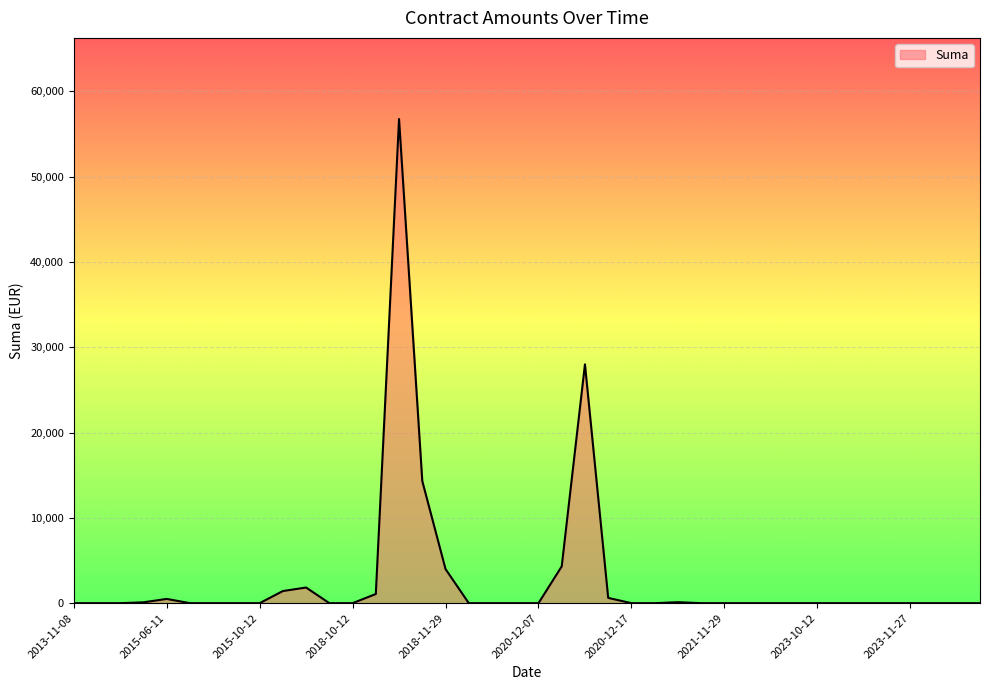

What is the difference between the maximum and minimum values?

56746.0